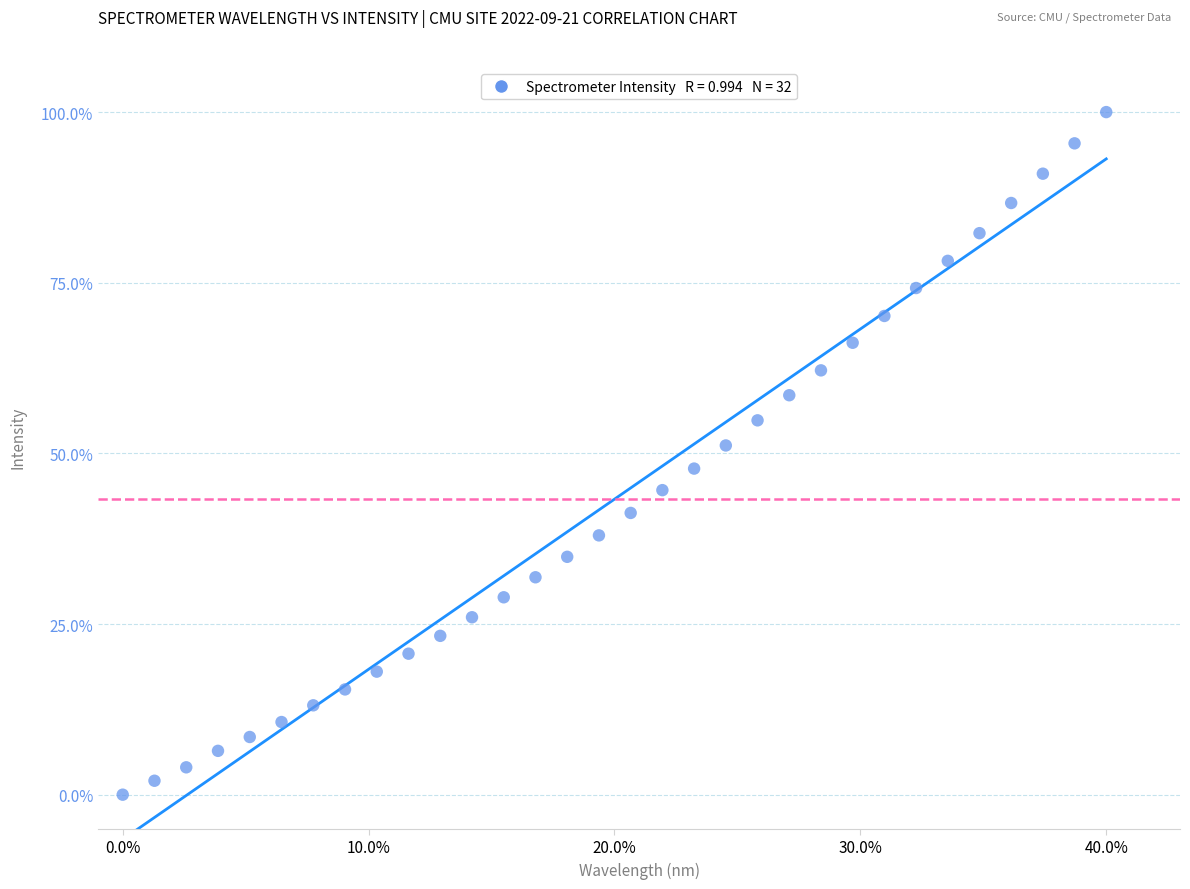

What is the range of X values (max minus min)?

40.0